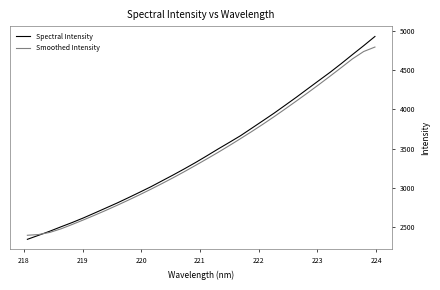

What is the highest value of the Spectral Intensity series?

4926.5